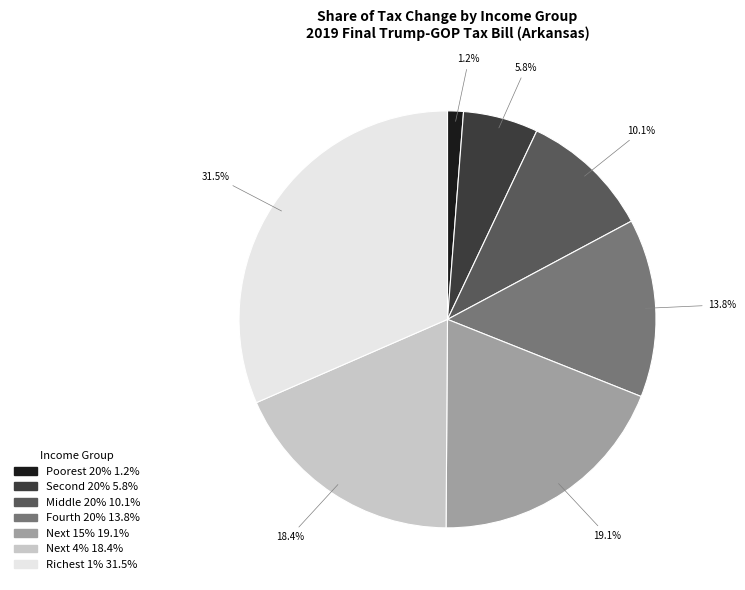

Does Middle 20% account for over 50% of the chart?

No